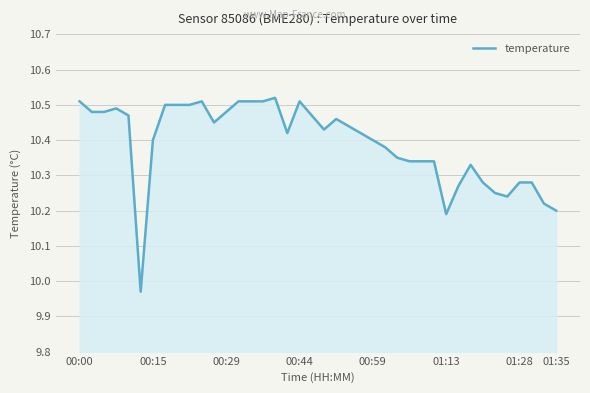

True or false: the data shows 13.8 at 00:15.

False